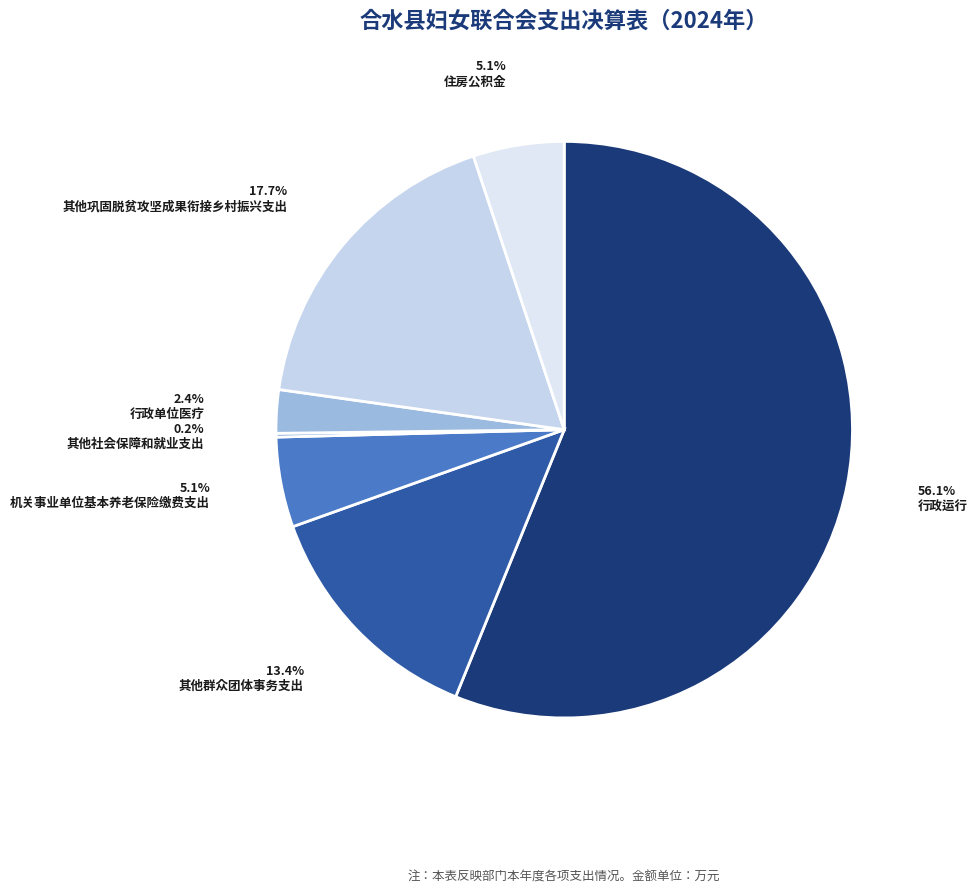

Which category accounts for the majority?

行政运行